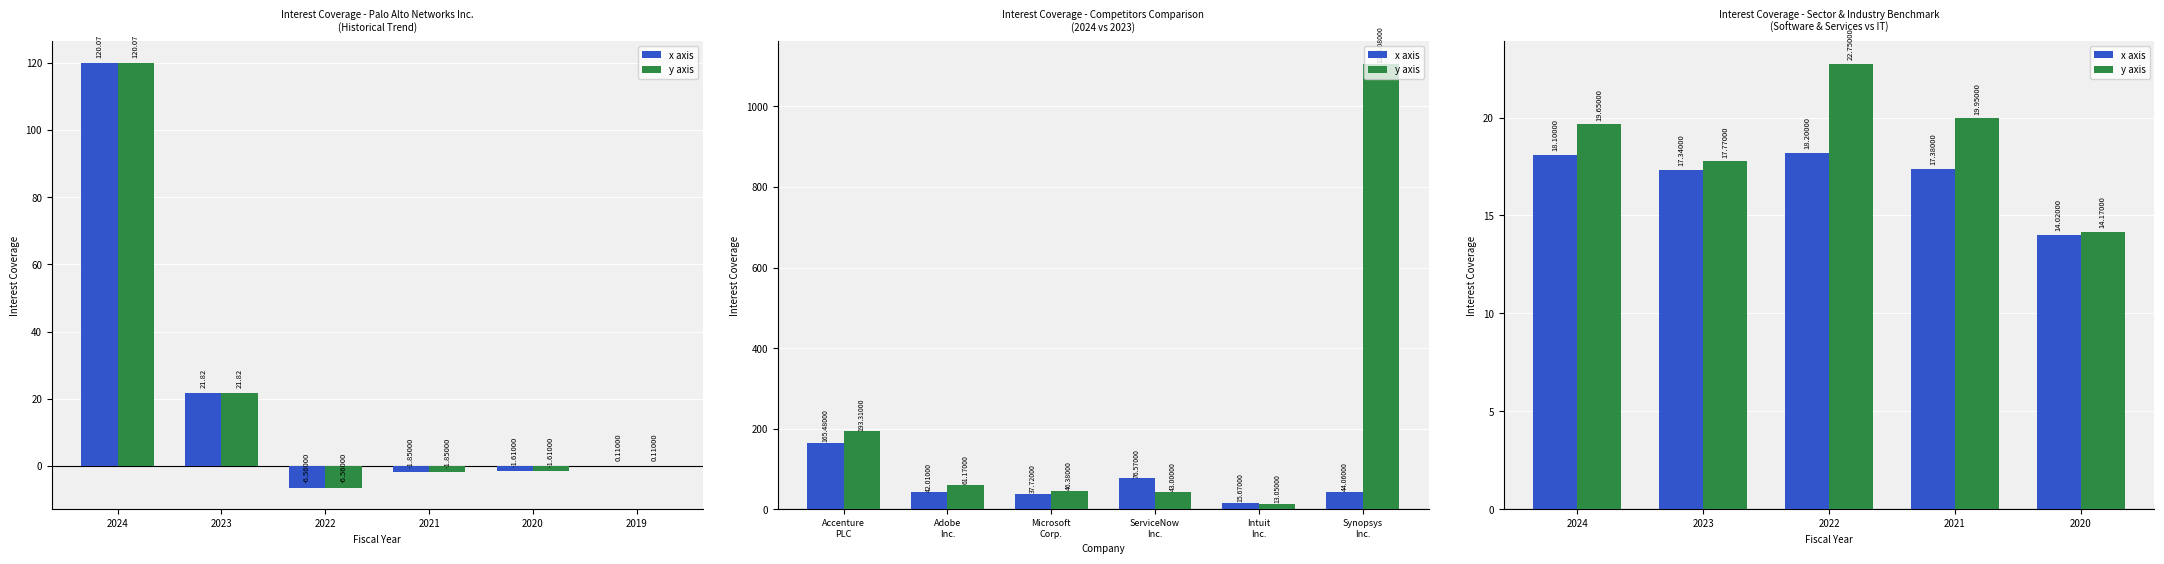

What is the value of the y axis bar at the 5th from the left?

14.2